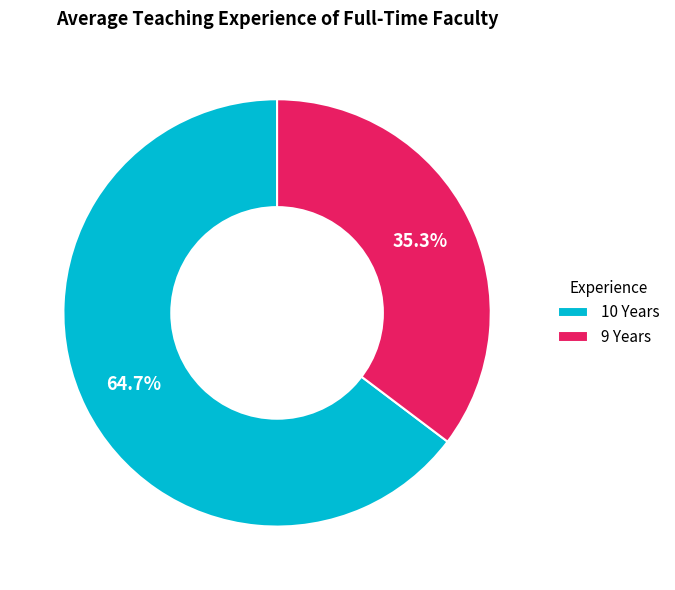

Approximately how many times larger is the value at 10 Years compared to 9 Years?

1.8